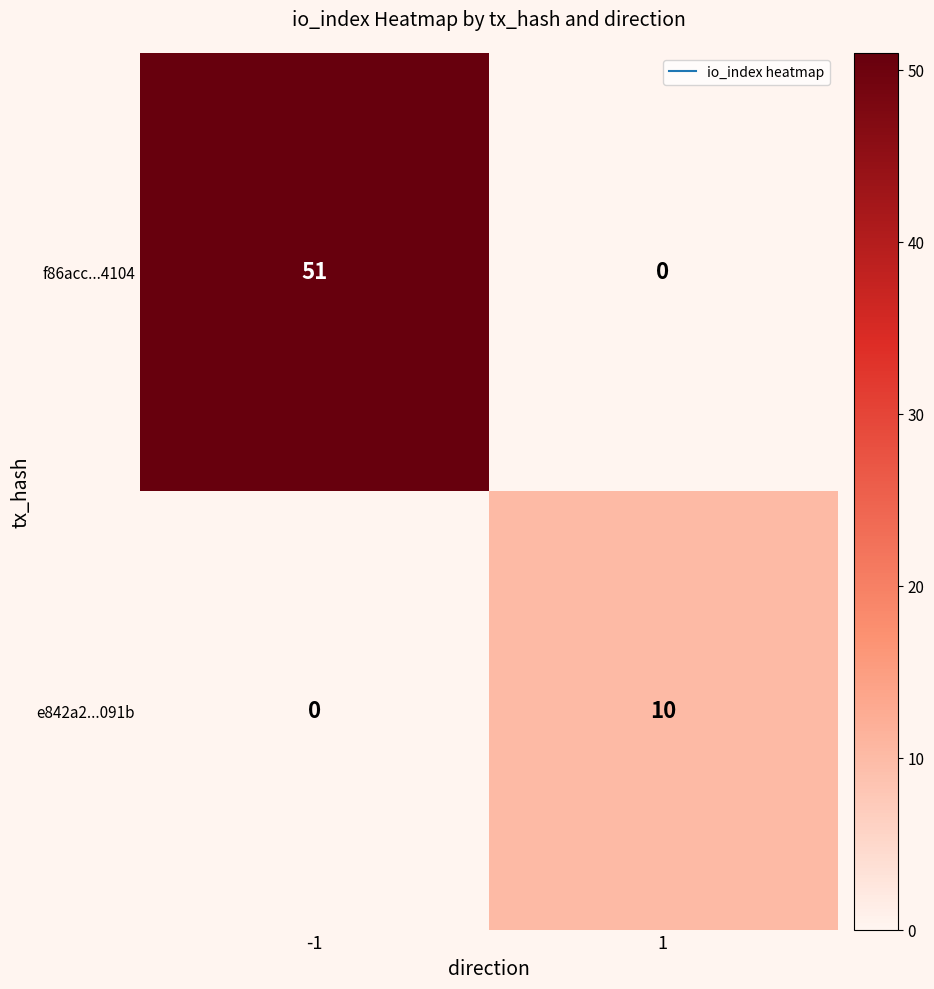

What is the difference between the f86acc...4104 values at -1 and 1?

51